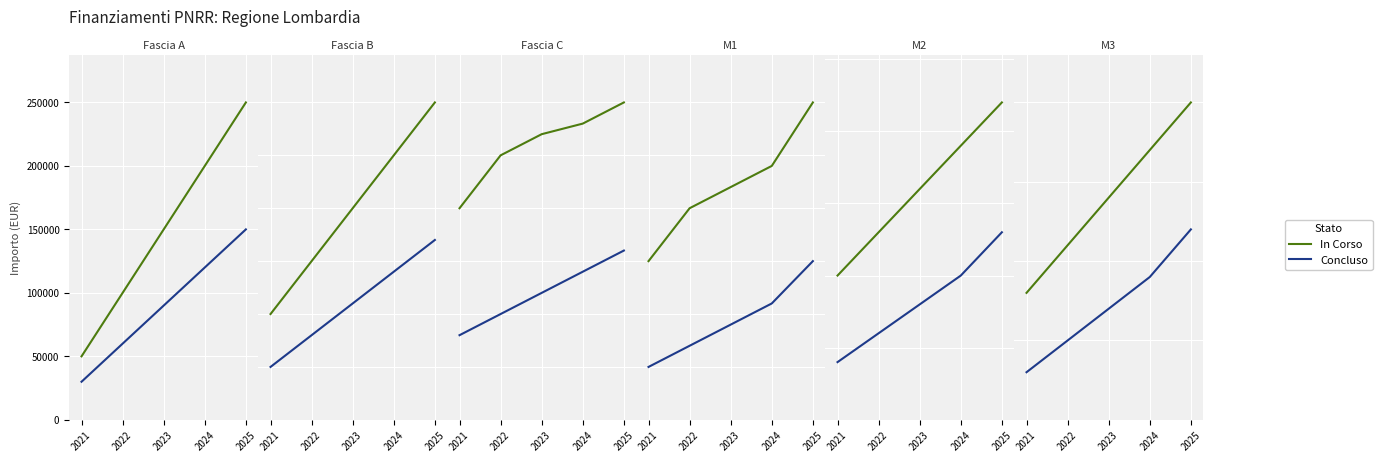

Which has a higher value, 2025 or 2024?

2025